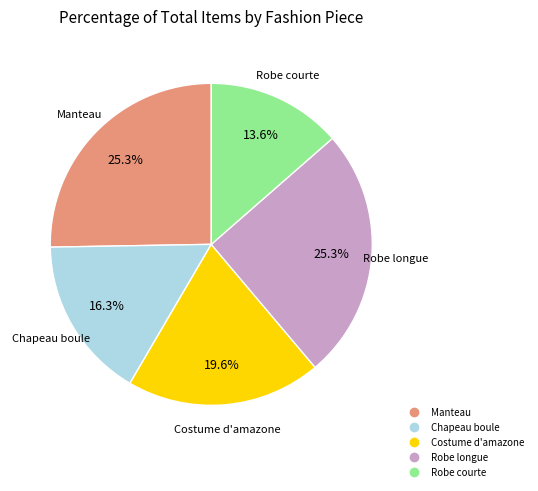

Is there a majority slice in this chart?

No